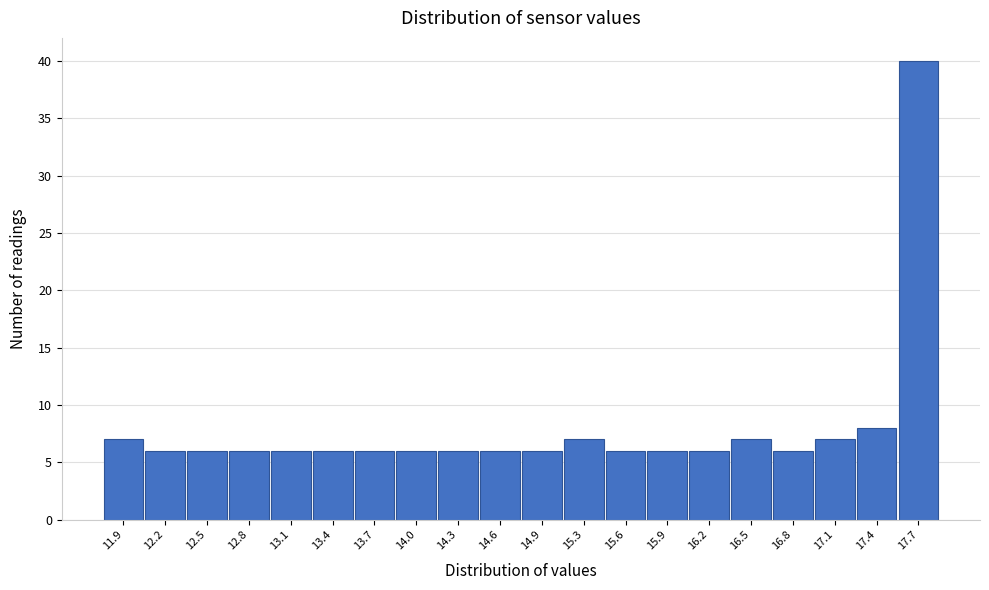

Reading left to right, what are all the values shown in this chart?

7	6	6	6	6	6	6	6	6	6	6	7	6	6	6	7	6	7	8	40